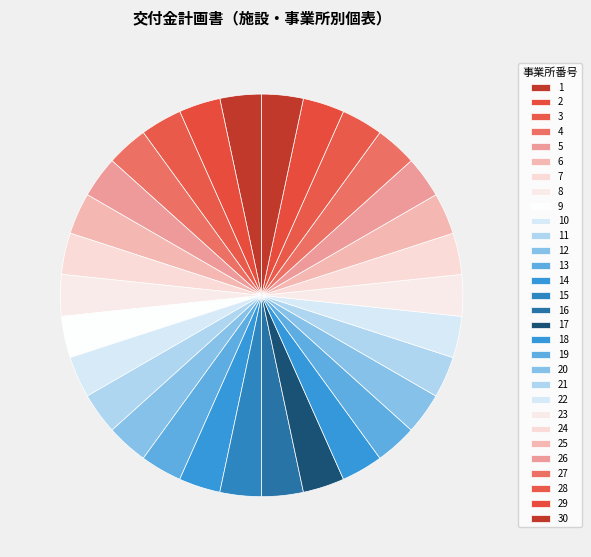

Combined, do 5 and 15 account for over 50%?

No